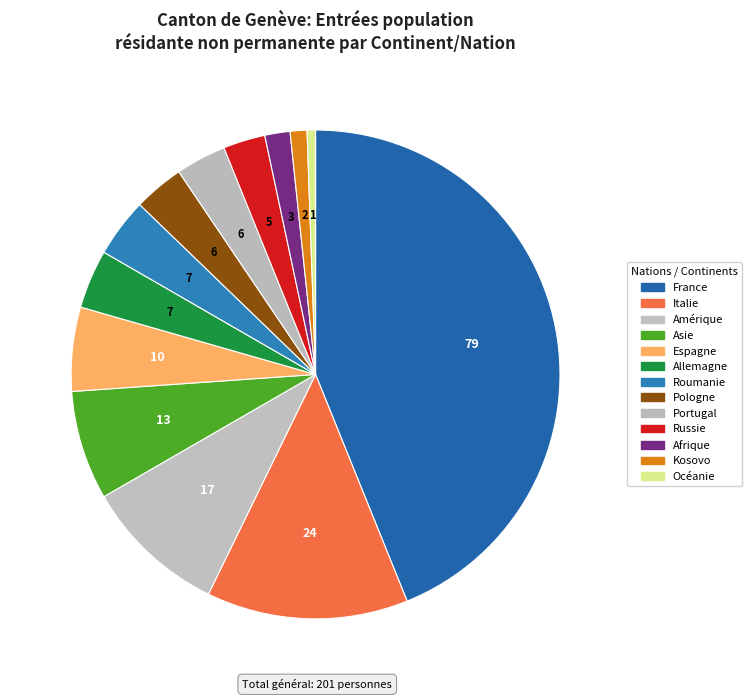

Count the number of slices in the pie.

13